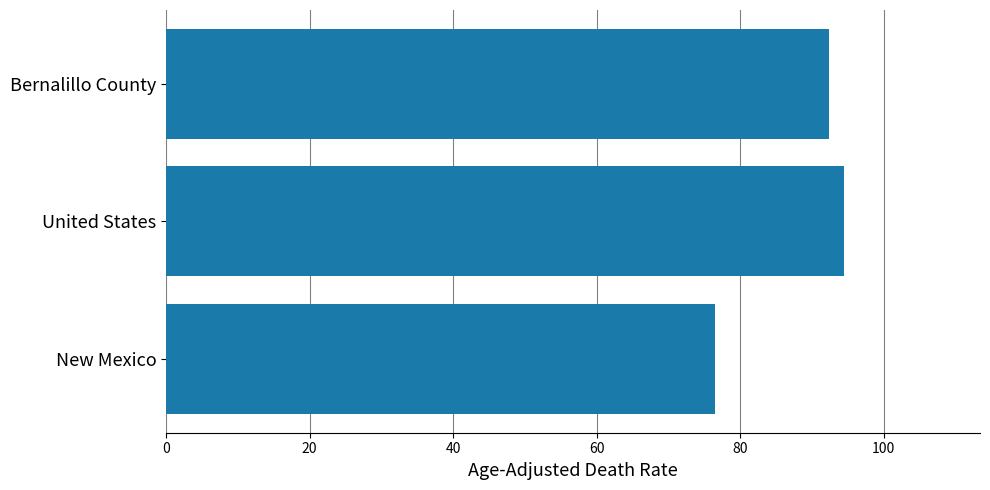

True or false: the data shows 147.3 at United States.

False